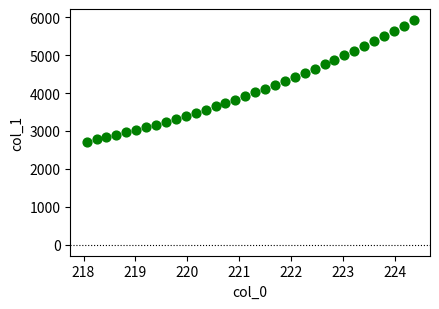

What is the range of X values (max minus min)?

6.3